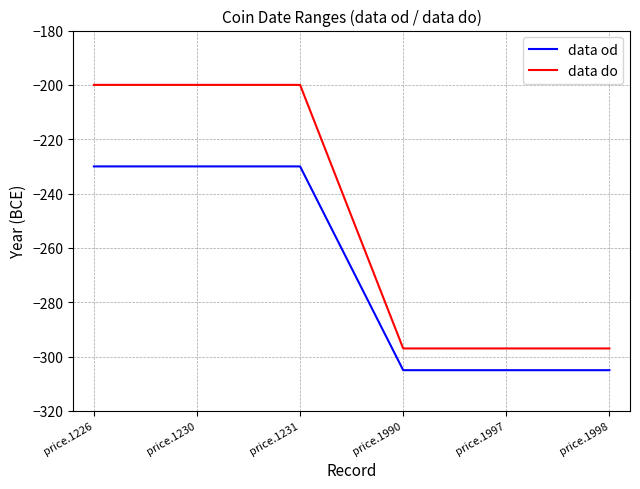

True or false: data od has more than 2 interior local peaks.

False